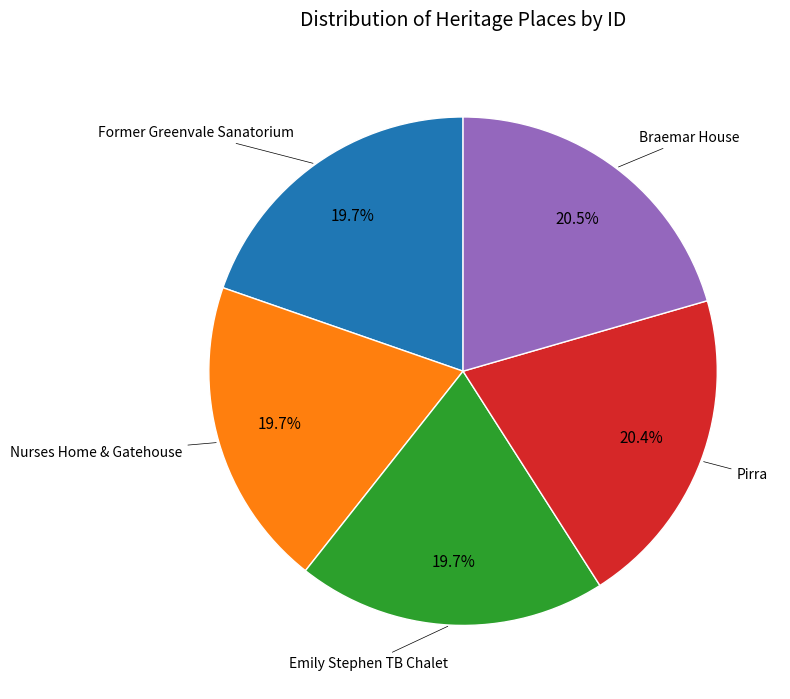

Is there a majority slice in this chart?

No